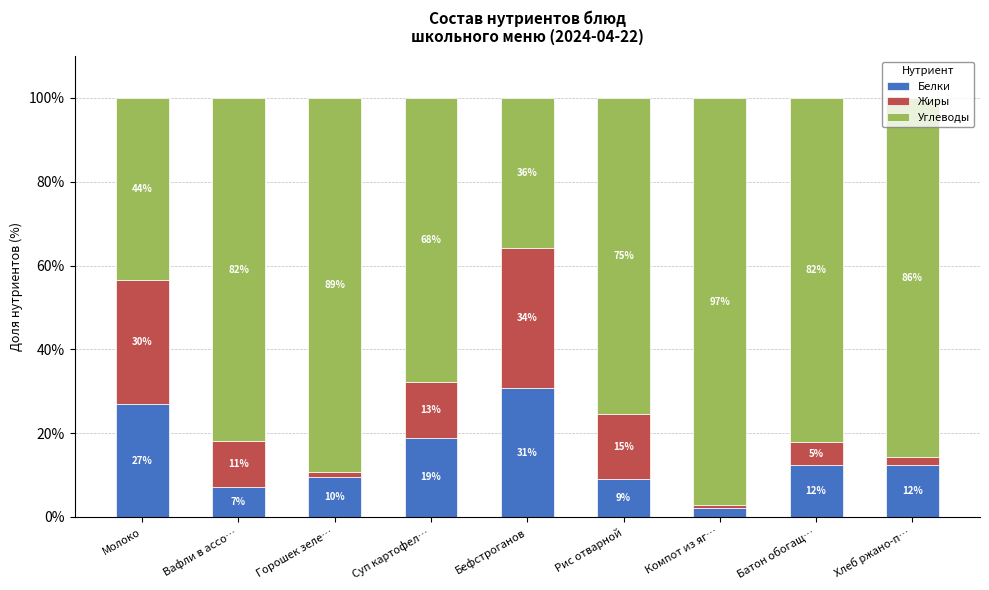

Does the chart contain any negative values?

No